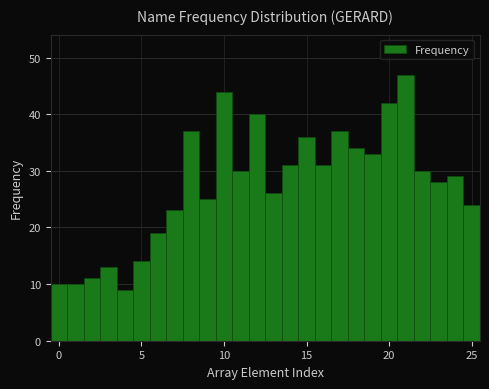

Read against the x-axis, roughly where is the centre of the tallest bar?

21.0